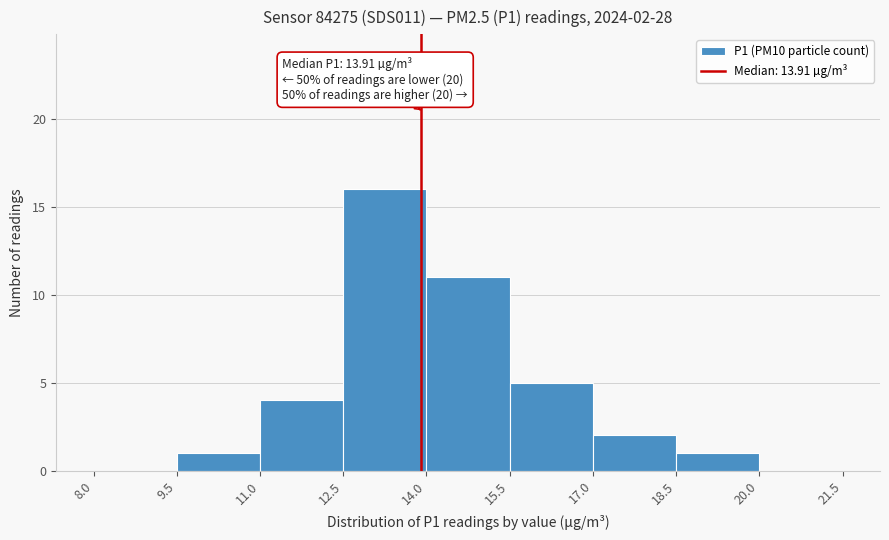

Over which range of the x-axis is the bar tallest?

12.5 to 14.0